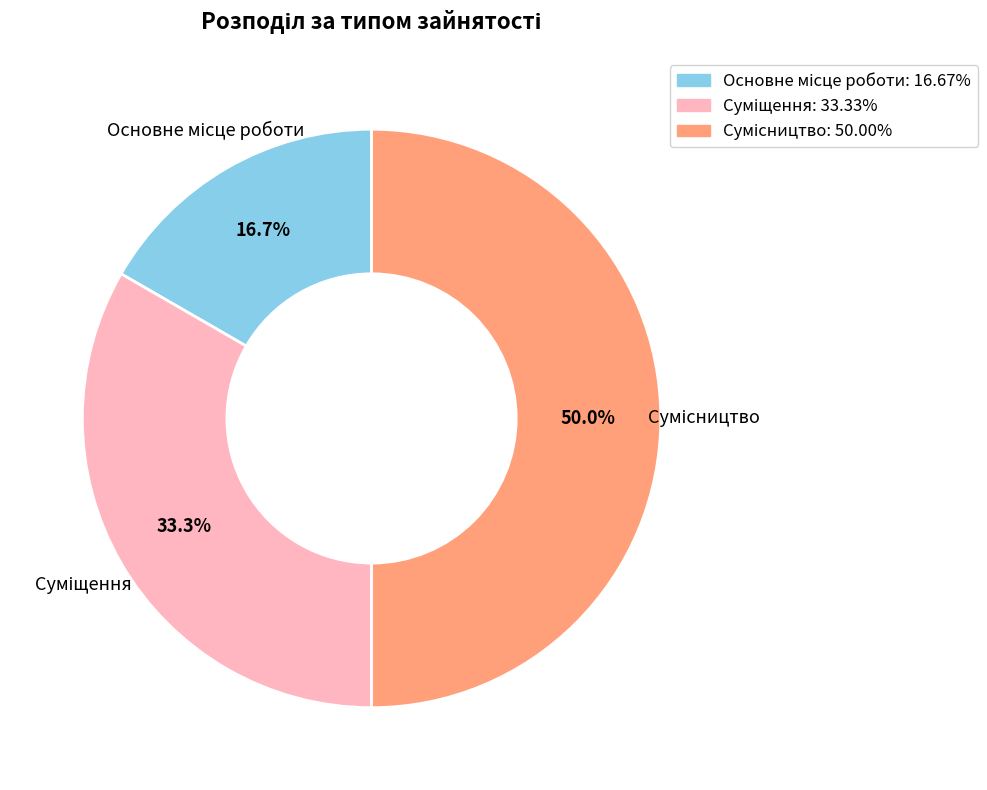

How many slices are in this pie chart?

3